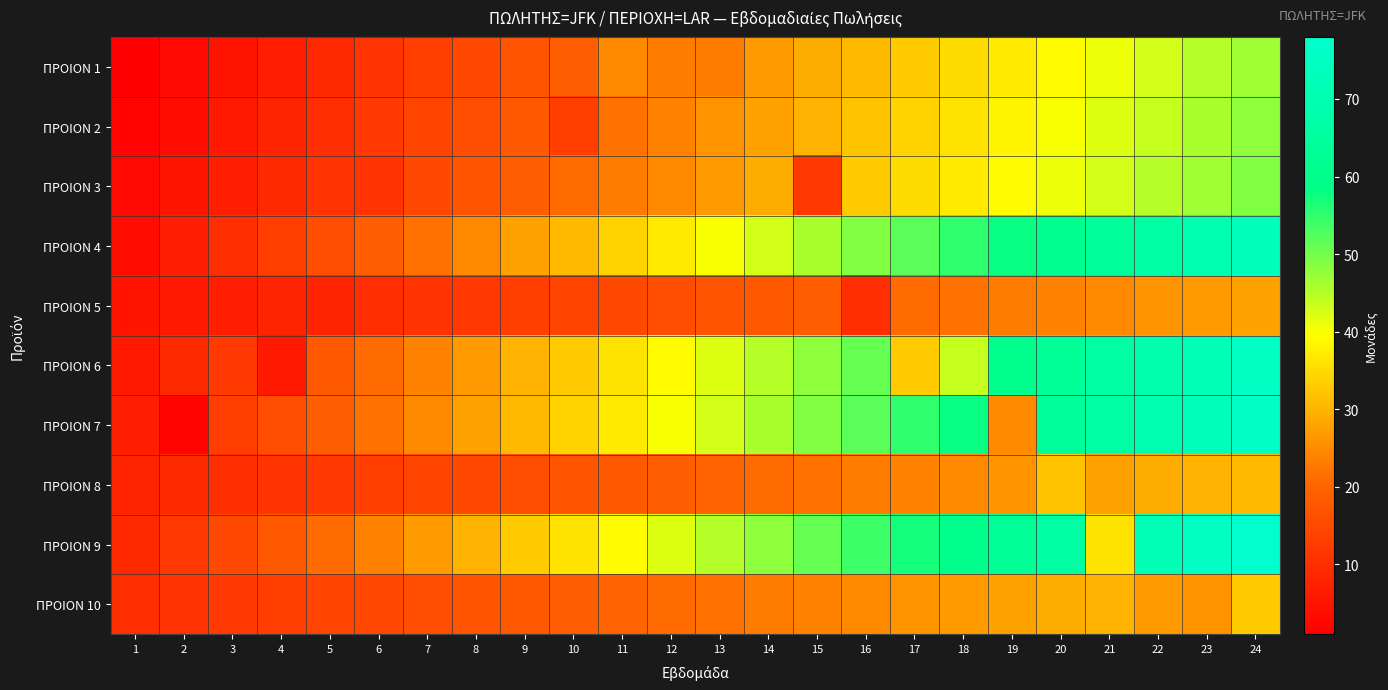

Reading right to left, list all the values displayed in this chart.

ΠΡΟΙΟΝ 1: 24=47	23=45	22=43	21=41	20=39	19=37	18=35	17=33	16=31	15=29	14=27	13=23	12=23	11=25	10=19	9=17	8=15	7=13	6=11	5=9	4=7	3=5	2=3	1=1
ΠΡΟΙΟΝ 2: 24=48	23=46	22=44	21=42	20=40	19=38	18=36	17=34	16=32	15=30	14=28	13=26	12=24	11=22	10=13	9=18	8=16	7=14	6=12	5=10	4=8	3=6	2=4	1=2
ΠΡΟΙΟΝ 3: 24=49	23=47	22=45	21=43	20=41	19=39	18=37	17=35	16=33	15=12	14=29	13=27	12=25	11=23	10=21	9=19	8=17	7=15	6=11	5=11	4=9	3=7	2=5	1=3
ΠΡΟΙΟΝ 4: 24=73	23=70	22=67	21=64	20=61	19=58	18=55	17=52	16=49	15=46	14=43	13=40	12=37	11=34	10=31	9=28	8=25	7=22	6=19	5=16	4=13	3=10	2=7	1=4
ΠΡΟΙΟΝ 5: 24=28	23=27	22=26	21=25	20=24	19=23	18=22	17=21	16=10	15=19	14=18	13=17	12=16	11=15	10=14	9=13	8=12	7=11	6=10	5=8	4=8	3=7	2=6	1=5
ΠΡΟΙΟΝ 6: 24=75	23=72	22=69	21=66	20=63	19=60	18=44	17=33	16=51	15=48	14=45	13=42	12=39	11=36	10=33	9=30	8=27	7=24	6=21	5=18	4=6	3=12	2=9	1=6
ΠΡΟΙΟΝ 7: 24=76	23=73	22=70	21=67	20=64	19=25	18=58	17=55	16=52	15=49	14=46	13=43	12=40	11=37	10=34	9=31	8=28	7=25	6=22	5=19	4=16	3=13	2=2	1=7
ΠΡΟΙΟΝ 8: 24=31	23=30	22=29	21=28	20=32	19=26	18=25	17=24	16=23	15=22	14=21	13=20	12=19	11=18	10=17	9=16	8=15	7=14	6=13	5=12	4=11	3=10	2=9	1=8
ΠΡΟΙΟΝ 9: 24=78	23=75	22=72	21=36	20=66	19=63	18=60	17=57	16=54	15=51	14=48	13=45	12=42	11=39	10=36	9=33	8=30	7=27	6=24	5=21	4=18	3=15	2=12	1=9
ΠΡΟΙΟΝ 10: 24=33	23=26	22=27	21=30	20=29	19=28	18=27	17=26	16=25	15=24	14=23	13=22	12=21	11=20	10=19	9=18	8=17	7=16	6=15	5=14	4=13	3=12	2=11	1=10